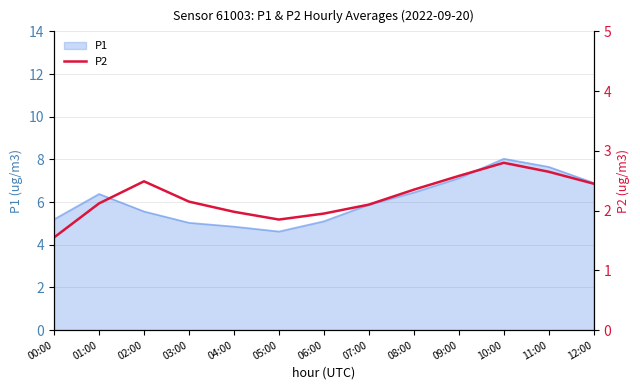

Which category has the highest value in the P1 series?

10:00